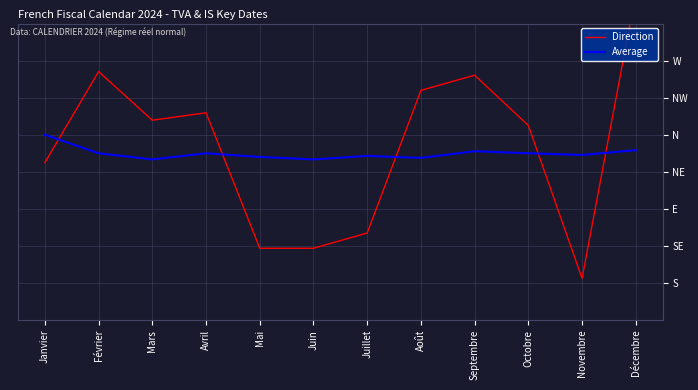

Which series changed the most between Juillet and Décembre?

Direction